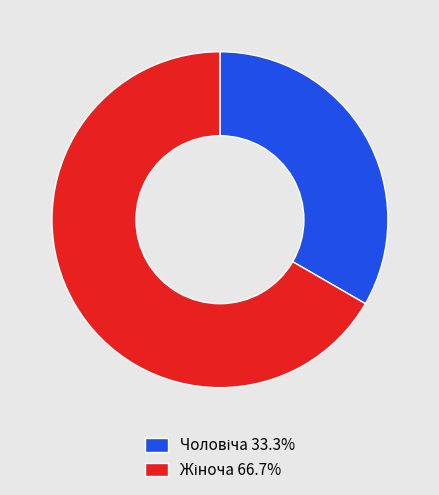

Is there any slice that represents more than half of the pie?

Yes